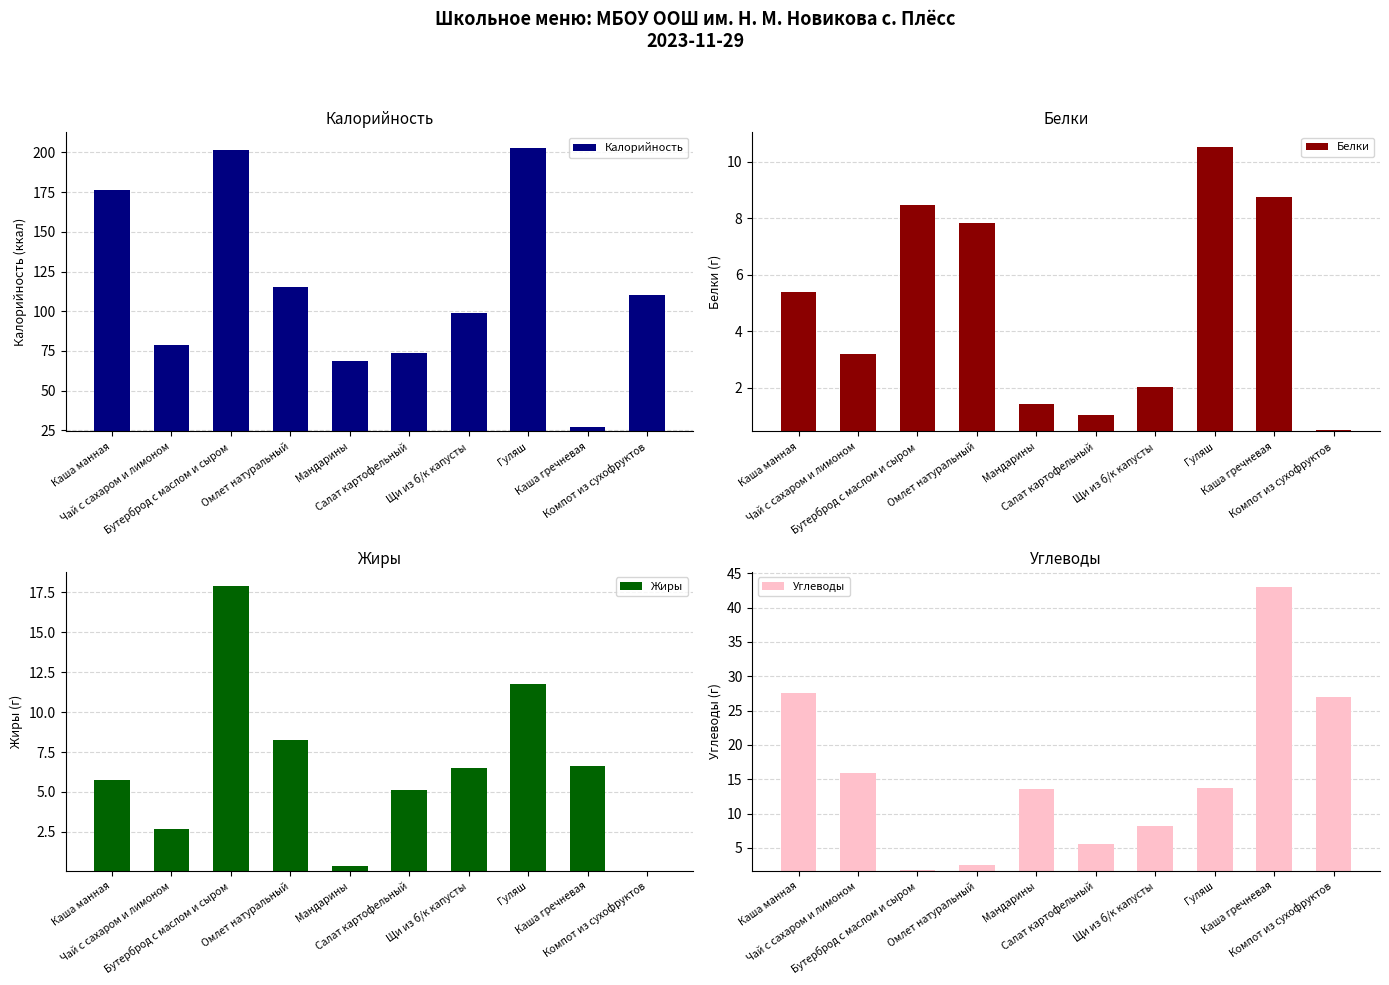

At which label is Белки closest to 5?

Каша манная